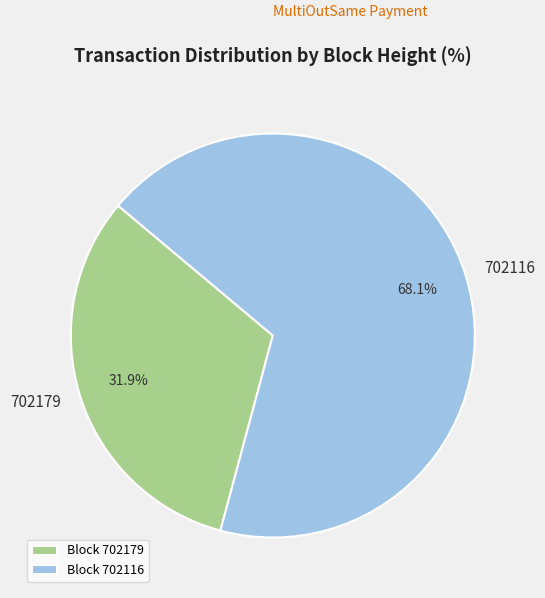

Combined, what portion of the pie is 702116 and 702179?

100.0%